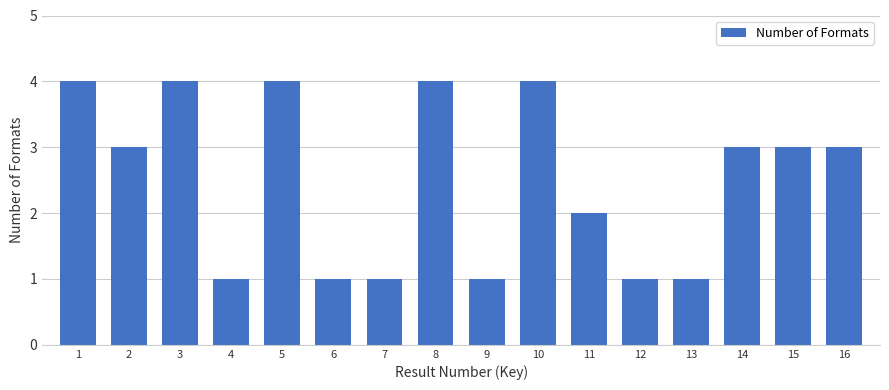

Reading left to right, transcribe all the data shown in this chart.

4	3	4	1	4	1	1	4	1	4	2	1	1	3	3	3